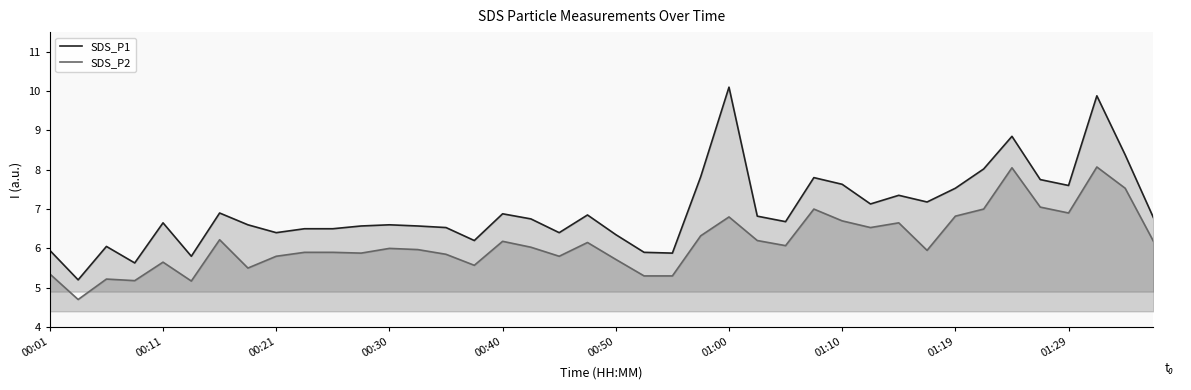

Rank the series at 10 from highest to lowest value.

SDS_P1, SDS_P2